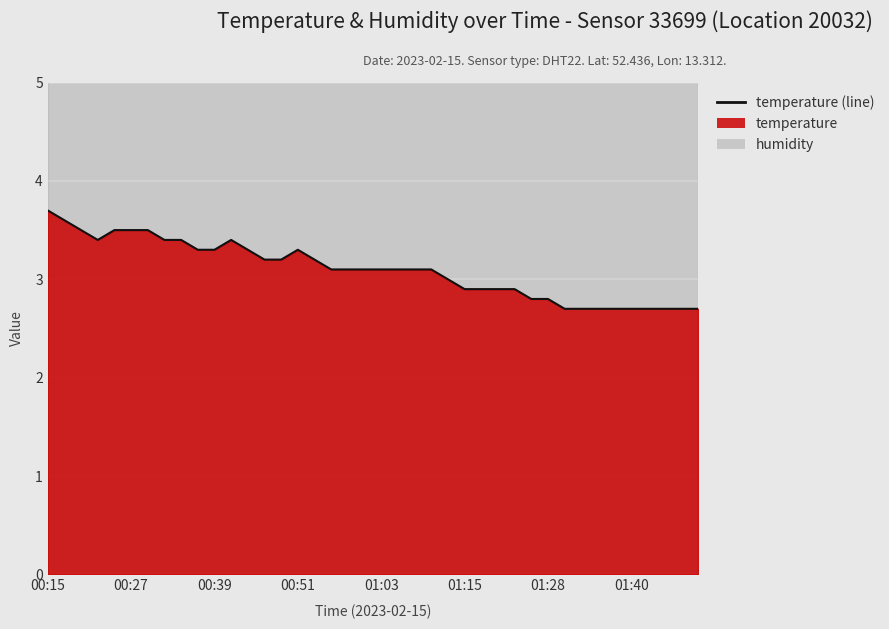

What is the smallest value displayed?

2.7